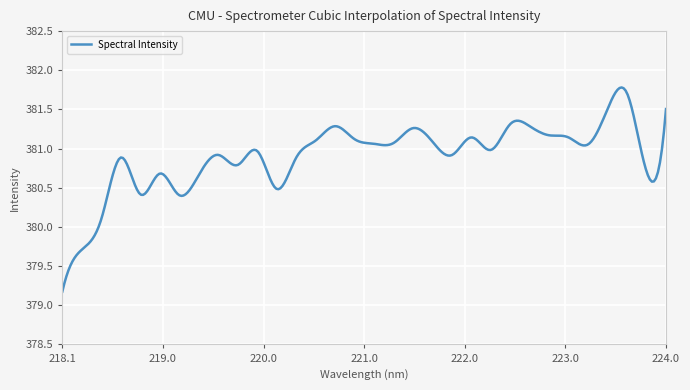

What is the smallest value displayed?

379.2